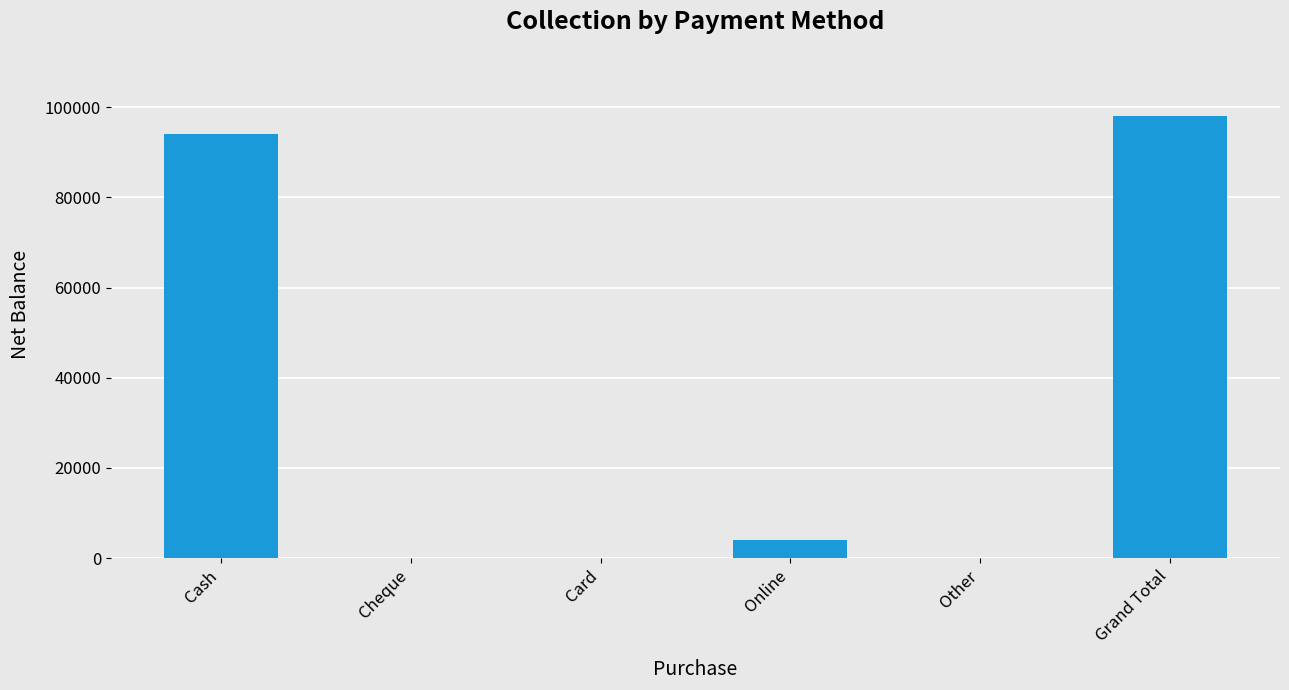

What is the average value?

32667